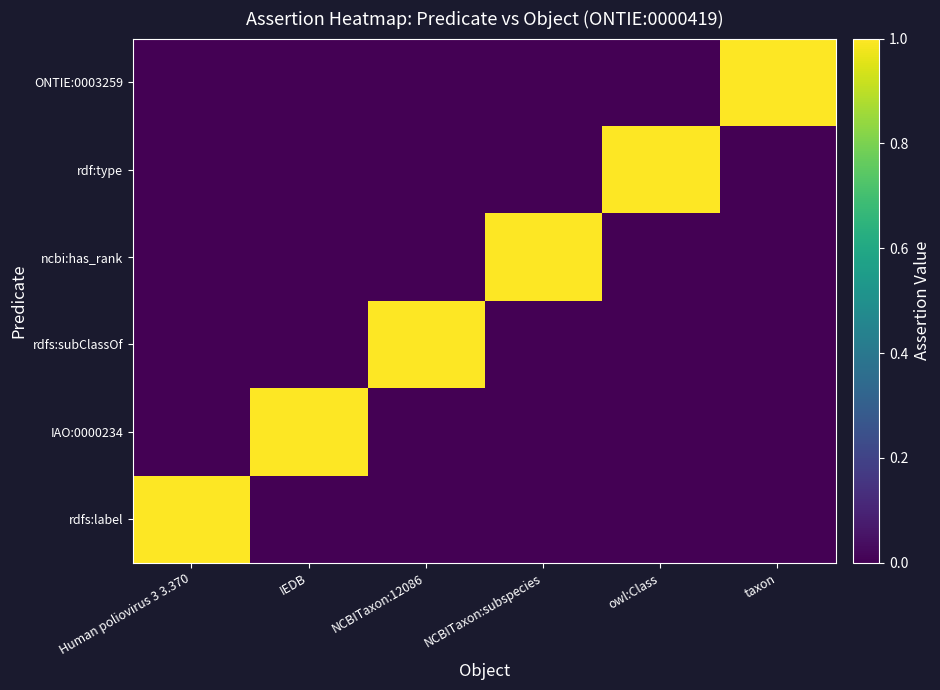

Reading right to left, extract all data points from this chart.

rdfs:label: taxon=0	owl:Class=0	NCBITaxon:subspecies=0	NCBITaxon:12086=0	IEDB=0	Human poliovirus 3 3.370=1
IAO:0000234: taxon=0	owl:Class=0	NCBITaxon:subspecies=0	NCBITaxon:12086=0	IEDB=1	Human poliovirus 3 3.370=0
rdfs:subClassOf: taxon=0	owl:Class=0	NCBITaxon:subspecies=0	NCBITaxon:12086=1	IEDB=0	Human poliovirus 3 3.370=0
ncbi:has_rank: taxon=0	owl:Class=0	NCBITaxon:subspecies=1	NCBITaxon:12086=0	IEDB=0	Human poliovirus 3 3.370=0
rdf:type: taxon=0	owl:Class=1	NCBITaxon:subspecies=0	NCBITaxon:12086=0	IEDB=0	Human poliovirus 3 3.370=0
ONTIE:0003259: taxon=1	owl:Class=0	NCBITaxon:subspecies=0	NCBITaxon:12086=0	IEDB=0	Human poliovirus 3 3.370=0